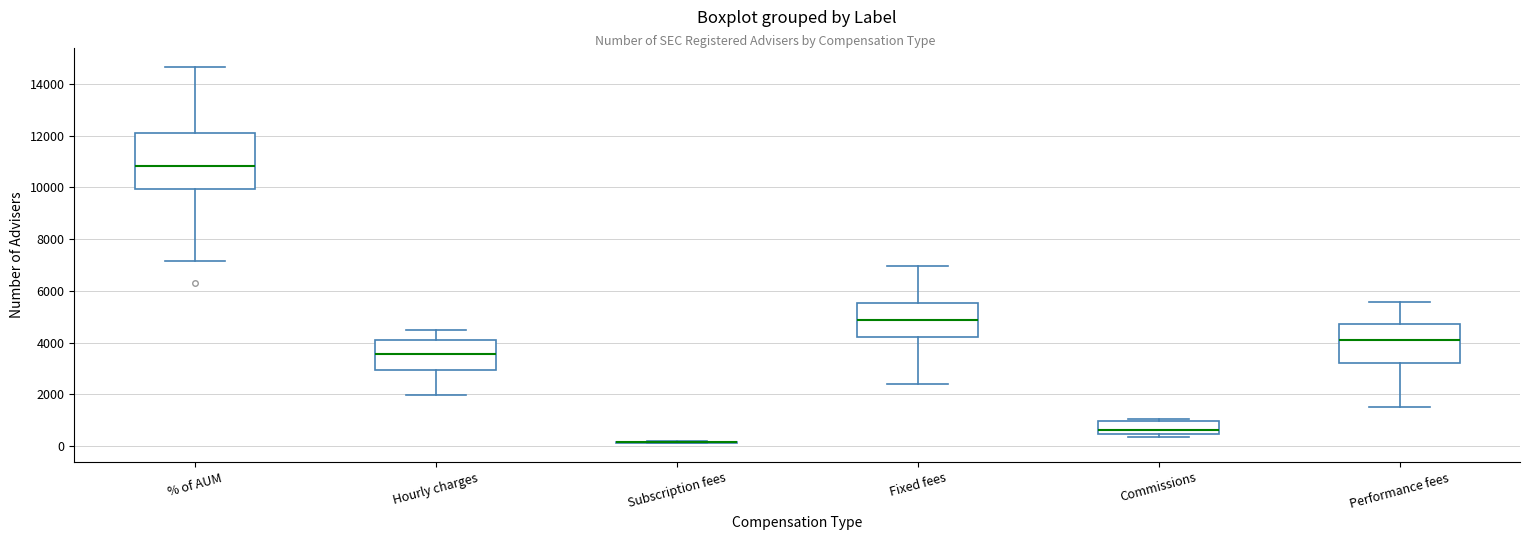

Comparing the boxes themselves (not the whiskers), which one is the tallest?

% of AUM